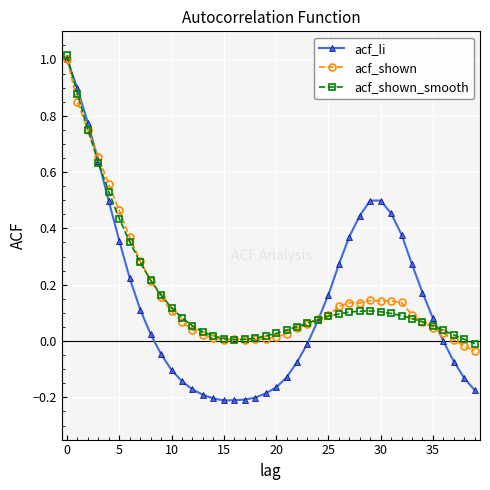

Which series has the largest range (max minus min)?

acf_li